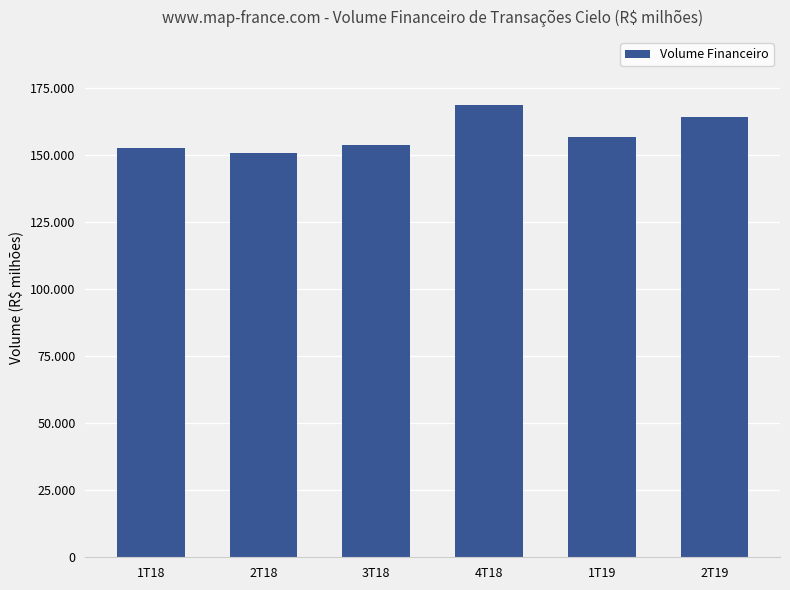

List the labels in order of value, largest first.

4T18, 2T19, 1T19, 3T18, 1T18, 2T18